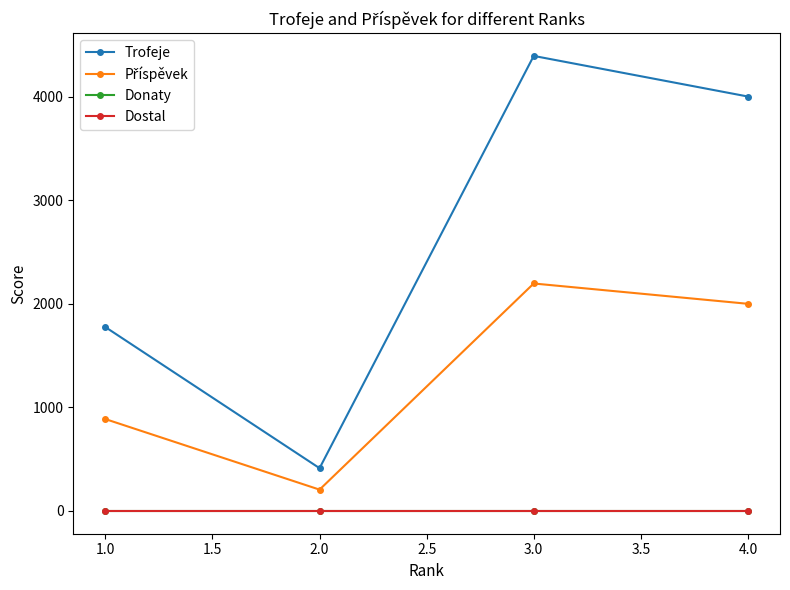

Reading left to right, extract all data points from this chart.

Trofeje: 1775	413	4393	4001
Příspěvek: 887	206	2196	2000
Donaty: 0	0	0	0
Dostal: 0	0	0	0